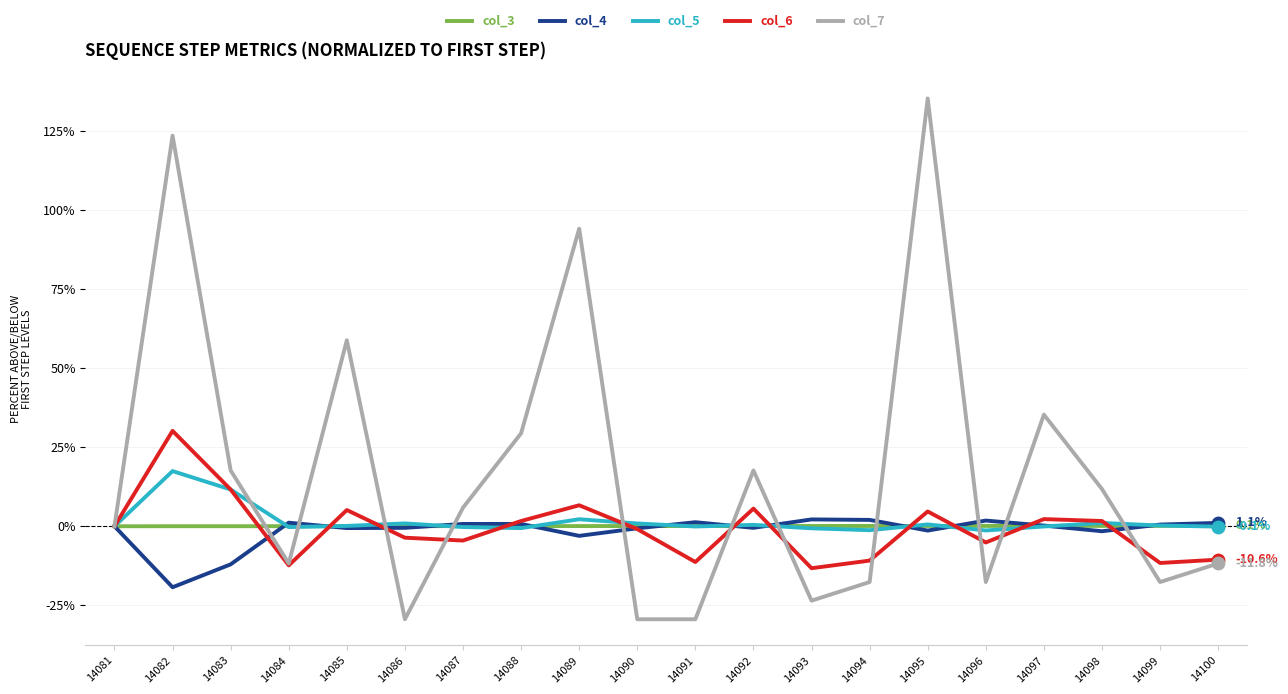

At how many categories does at least one series exceed 65?

3